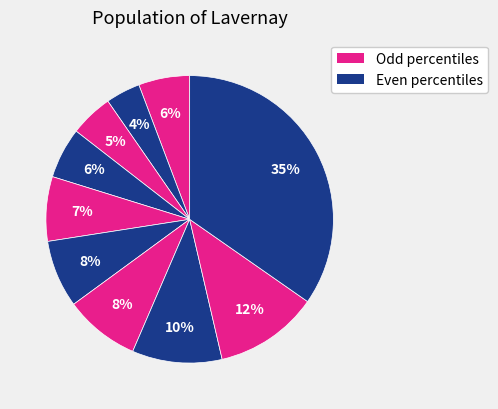

How many slices are in this pie chart?

10